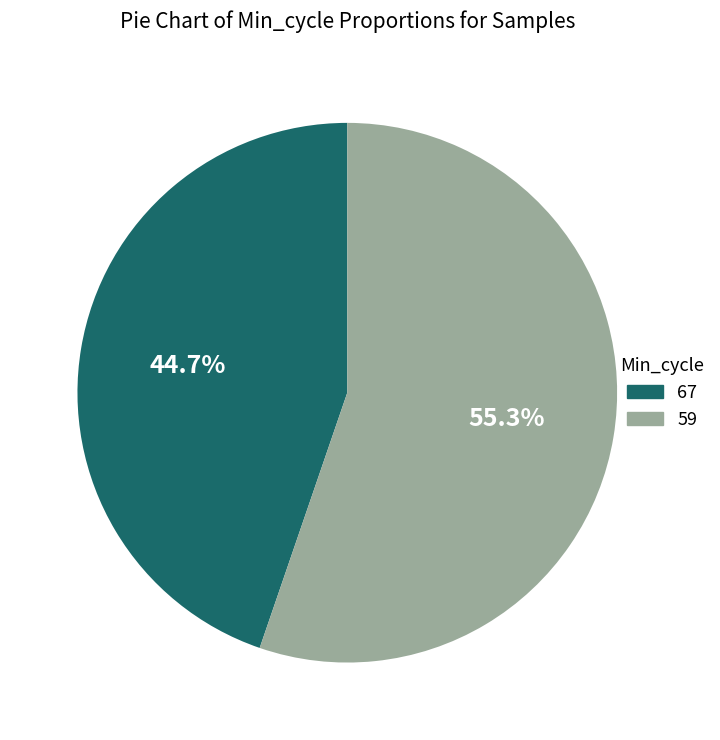

To the nearest percent, what is the average slice percentage?

50%